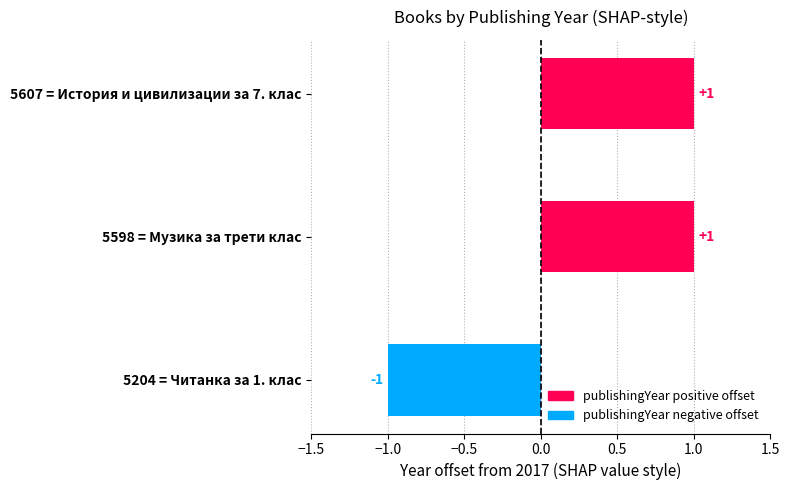

Between 5598 = Музика за трети клас and 5204 = Читанка за 1. клас, which is larger?

5598 = Музика за трети клас